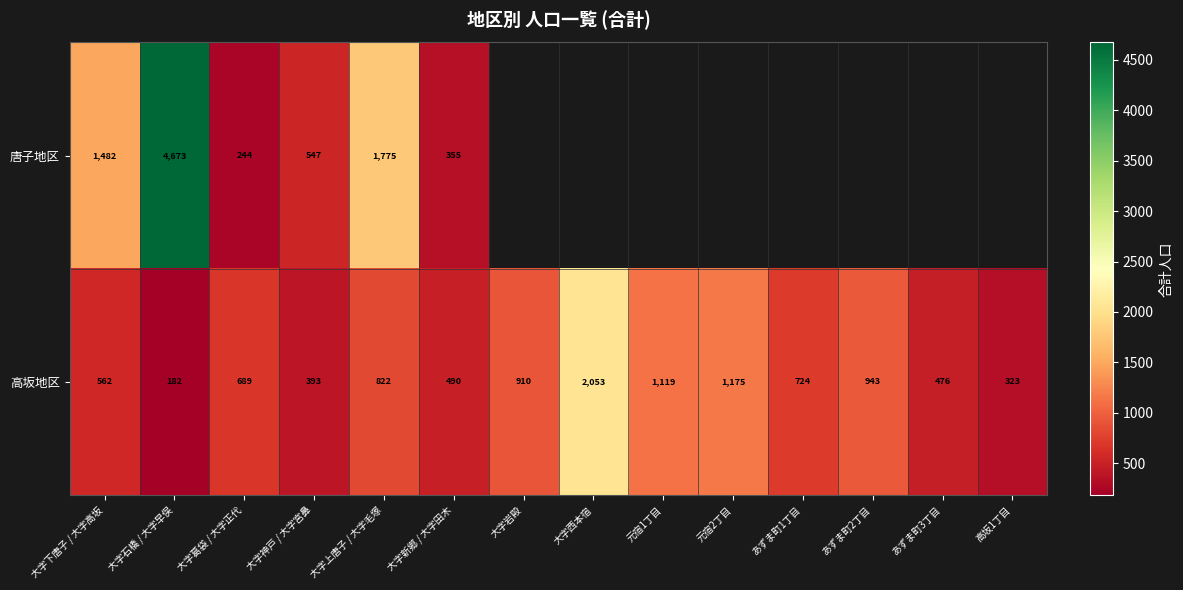

True or false: 高坂地区 has a value of 476 at あずま町3丁目.

True